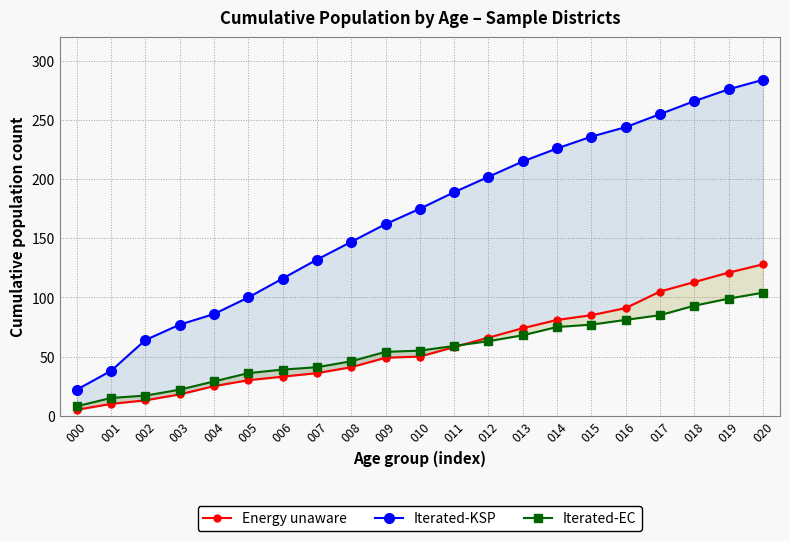

What are all the series names shown in the legend?

Energy unaware, Iterated-KSP, Iterated-EC